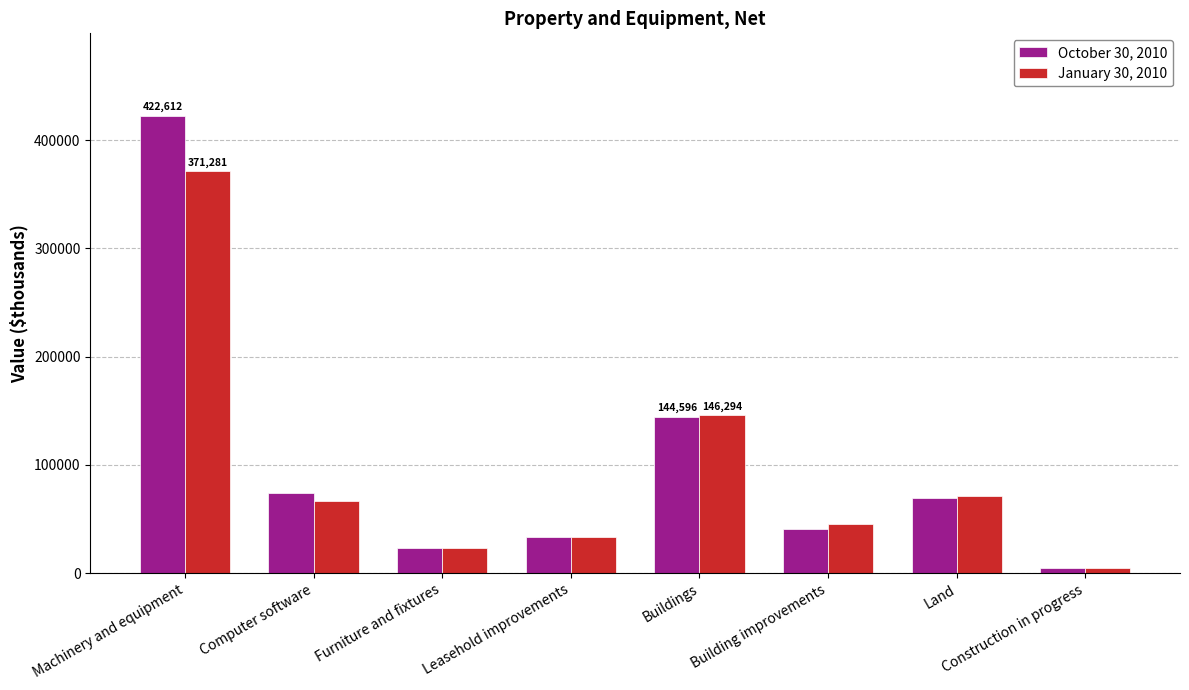

Which series changed the most between Machinery and equipment and Furniture and fixtures?

October 30, 2010